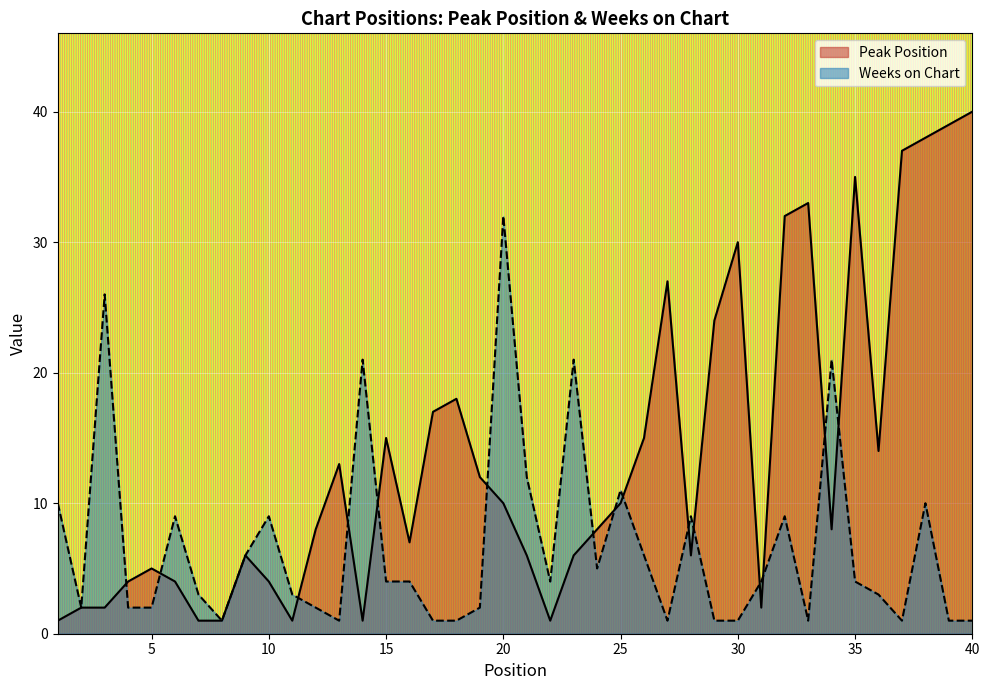

Between which two adjacent categories do Weeks on Chart and Peak Position first intersect?

3 and 4